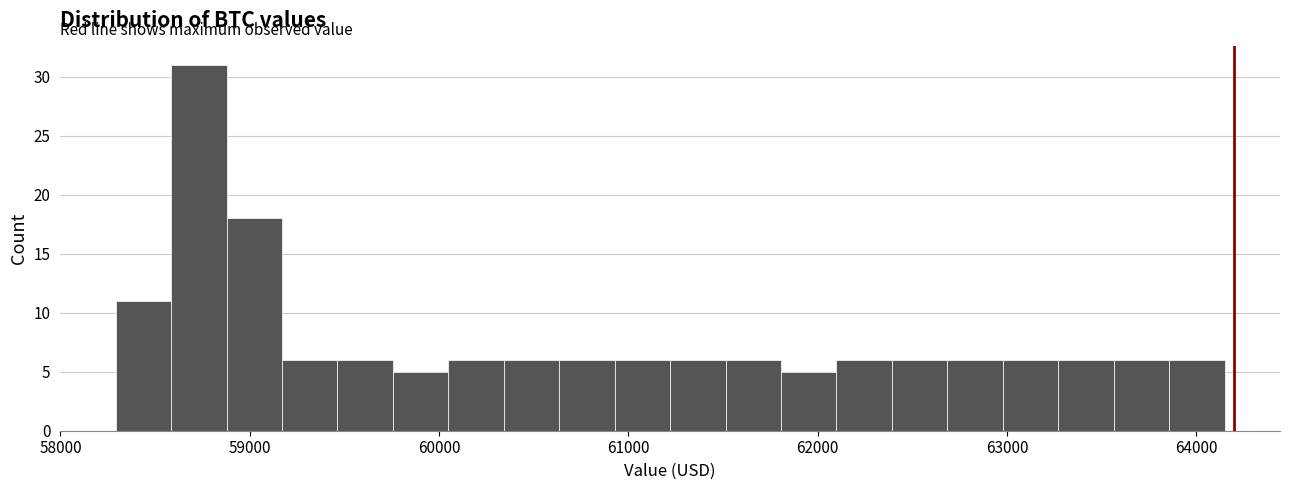

Read against the x-axis, roughly where is the centre of the tallest bar?

58700